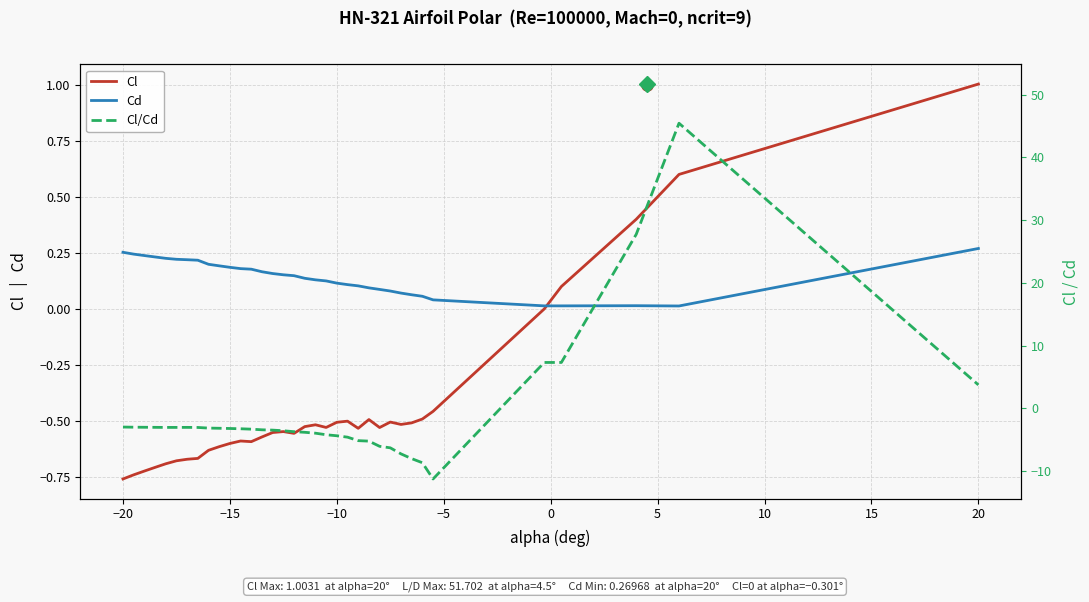

Where is the first local minimum for Cl/Cd?

−5